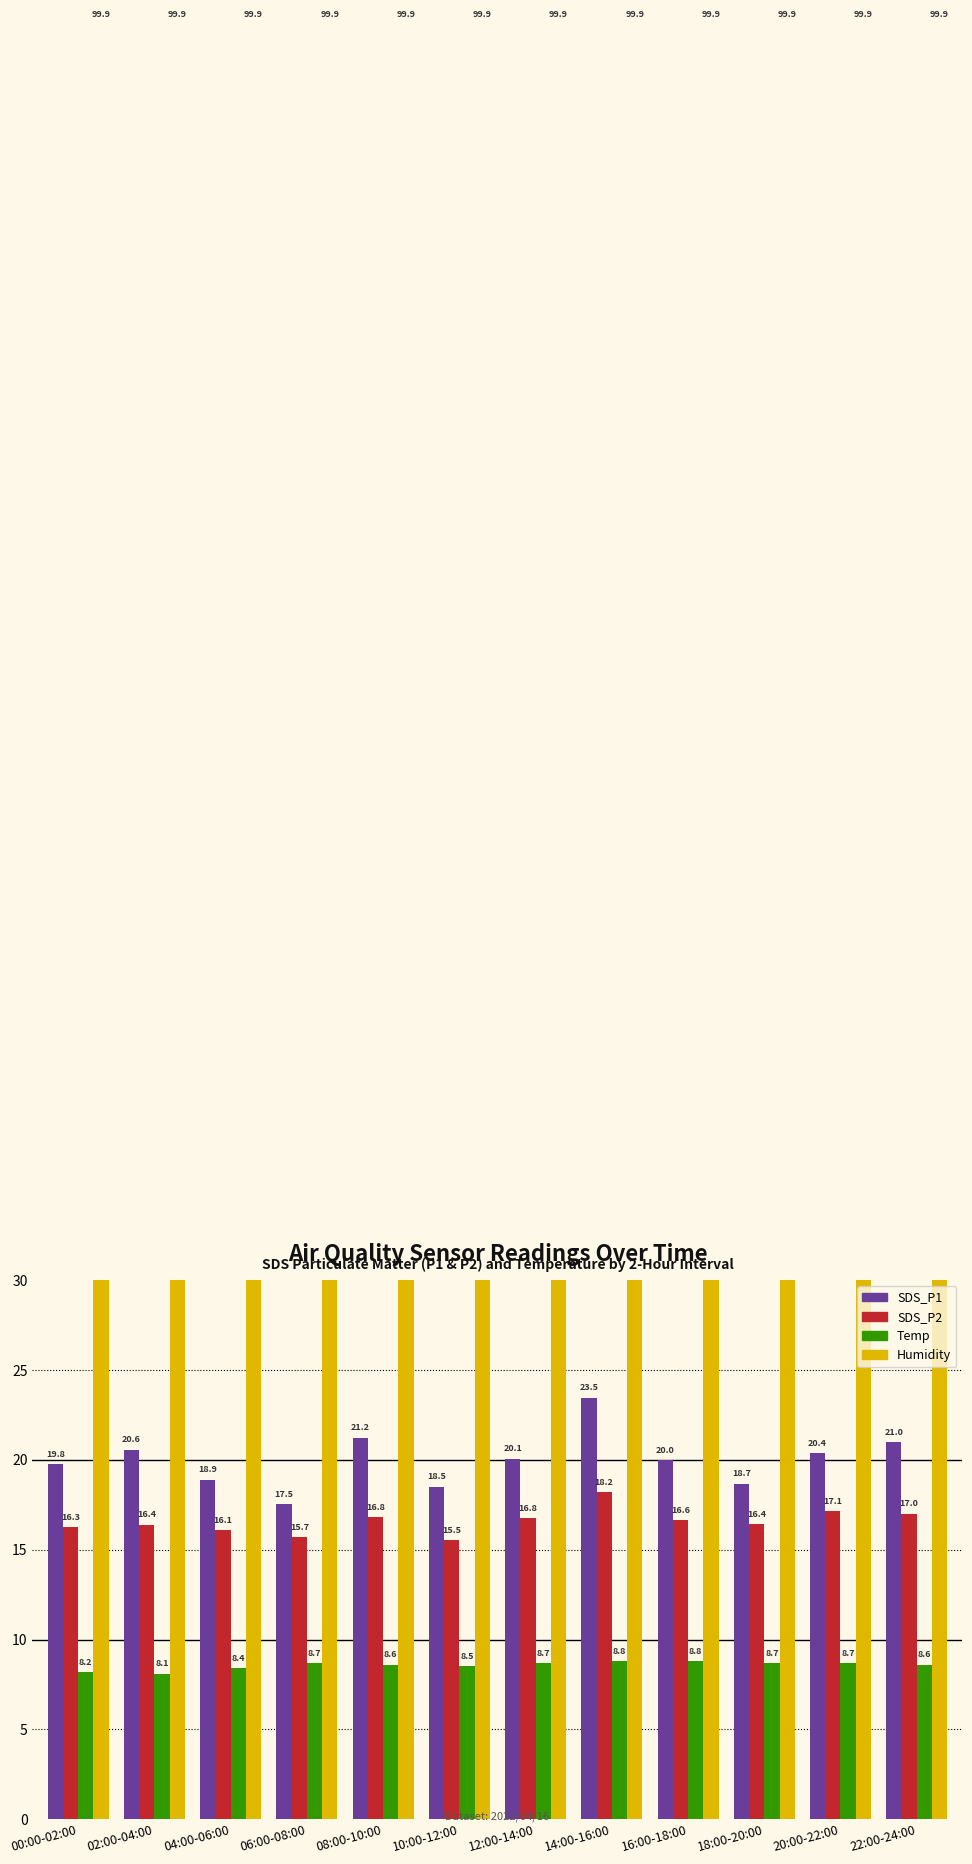

Which category has the highest value in the Humidity series?

00:00-02:00